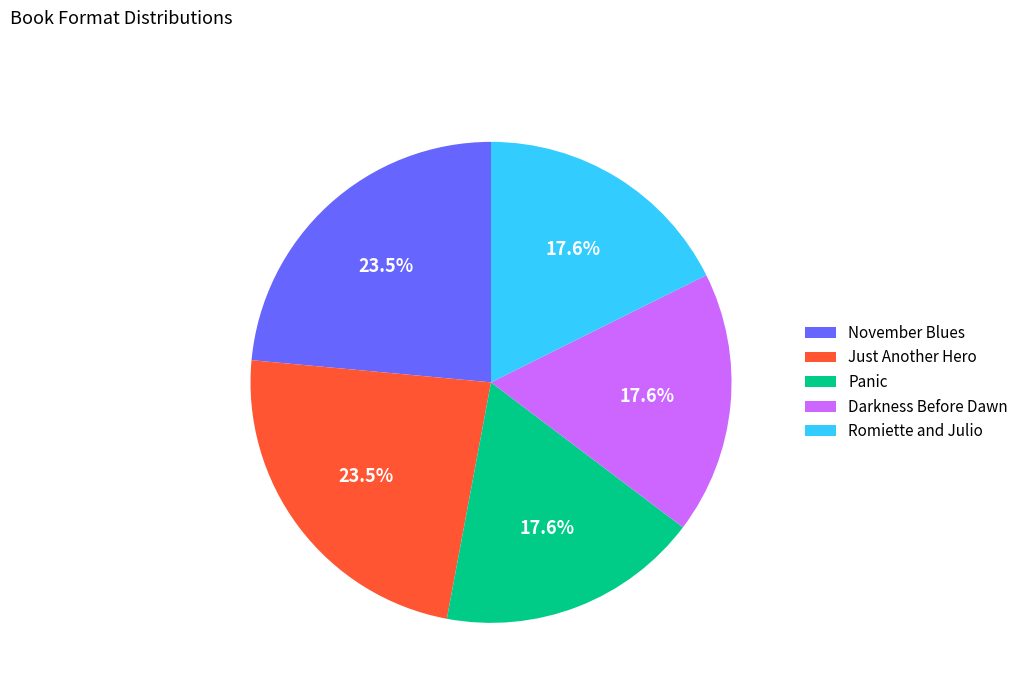

To the nearest percent, what is the combined percentage of November Blues and Just Another Hero?

47%